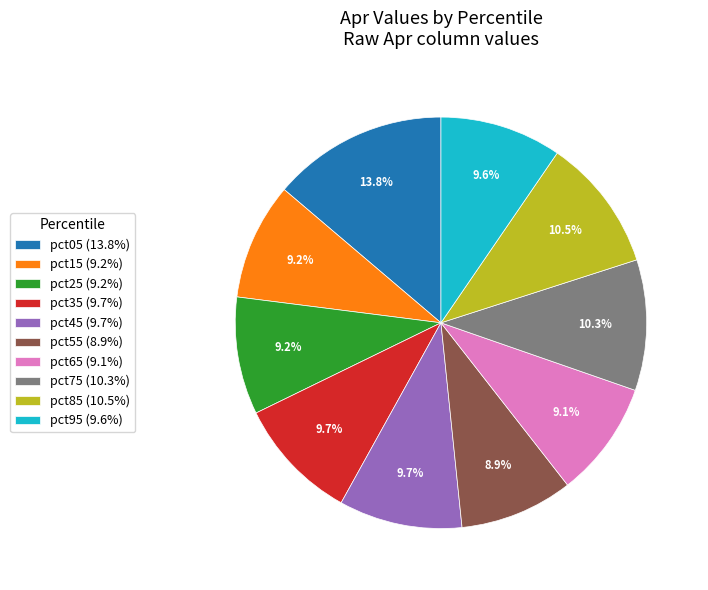

Is there a majority slice in this chart?

No